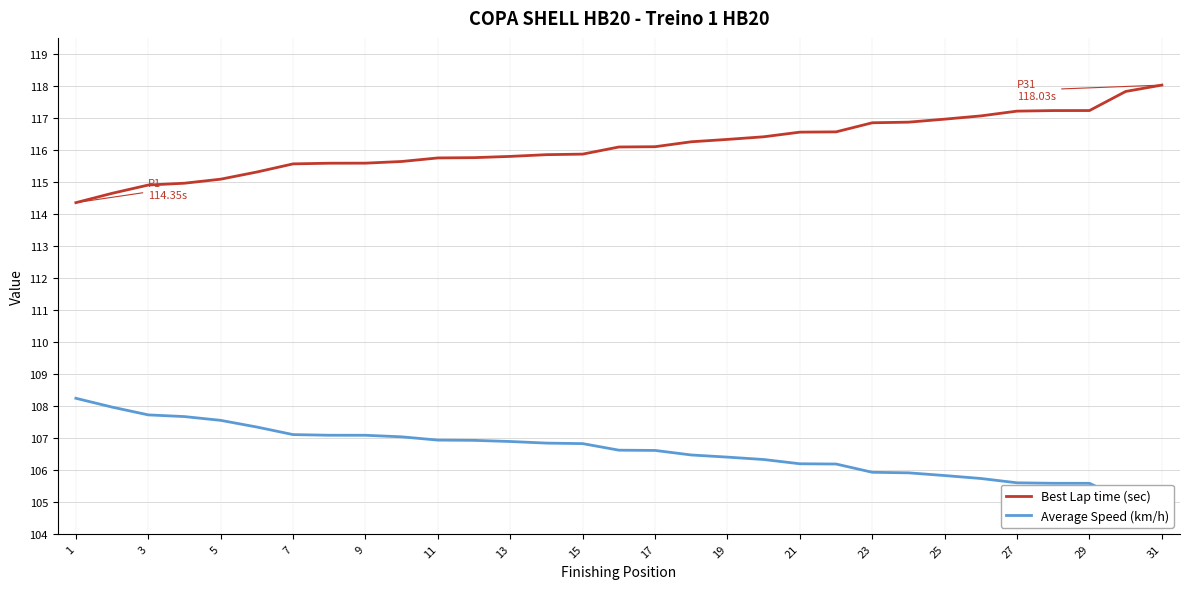

Which series has the largest range (max minus min)?

Best Lap time (sec)